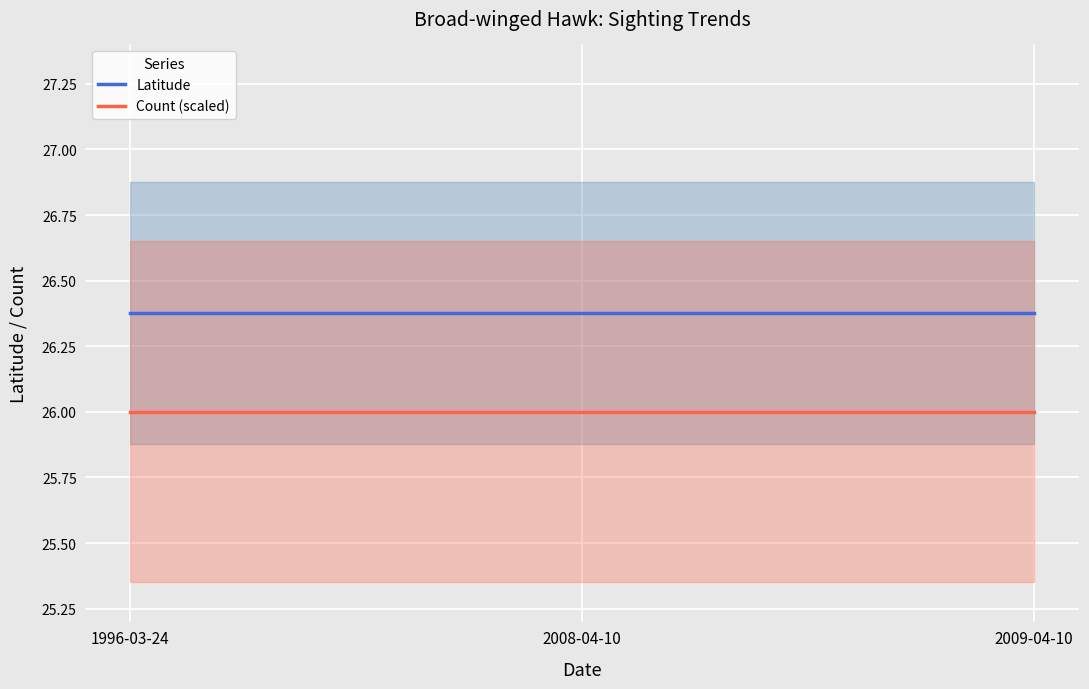

Which series has the largest range (max minus min)?

Latitude